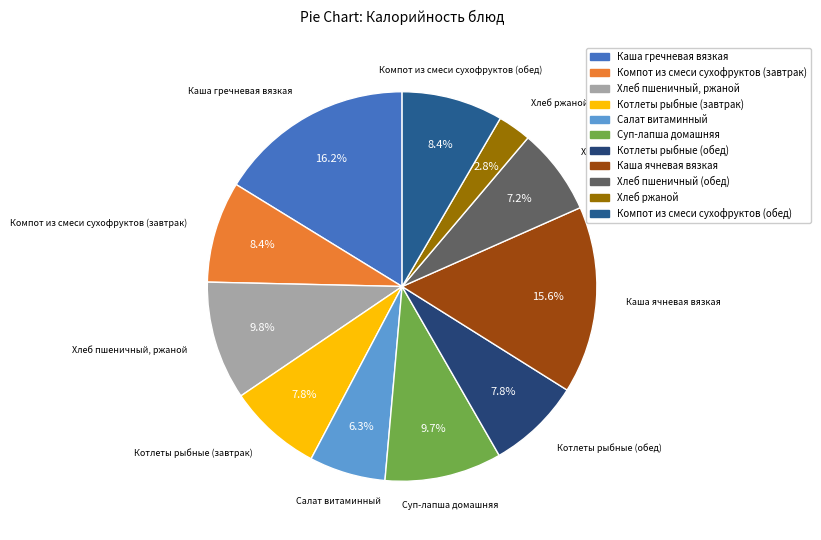

To the nearest percent, what is the difference between the largest and smallest slice percentages?

13%